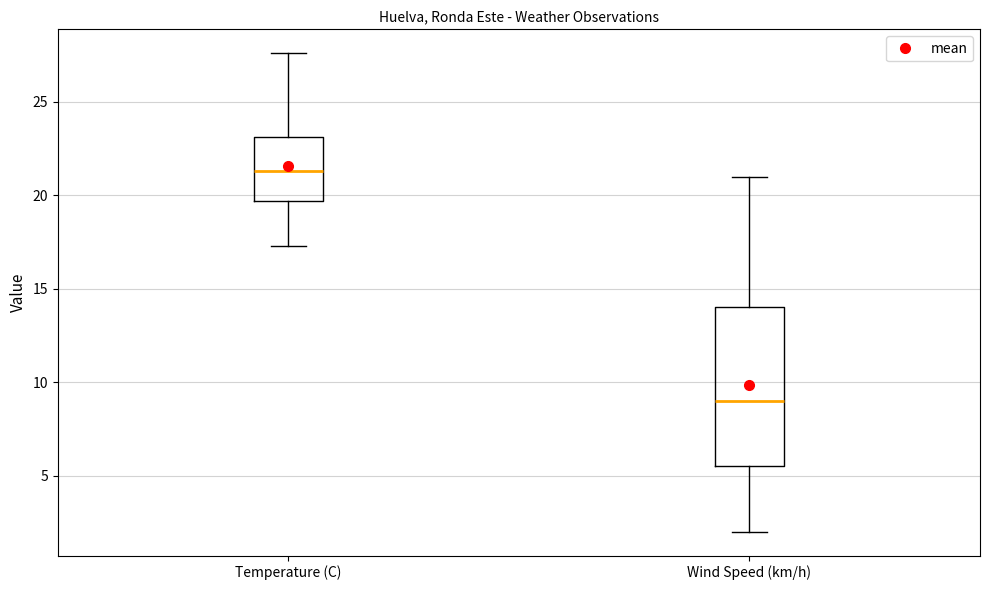

Comparing the boxes themselves (not the whiskers), which one is the tallest?

Wind Speed (km/h)